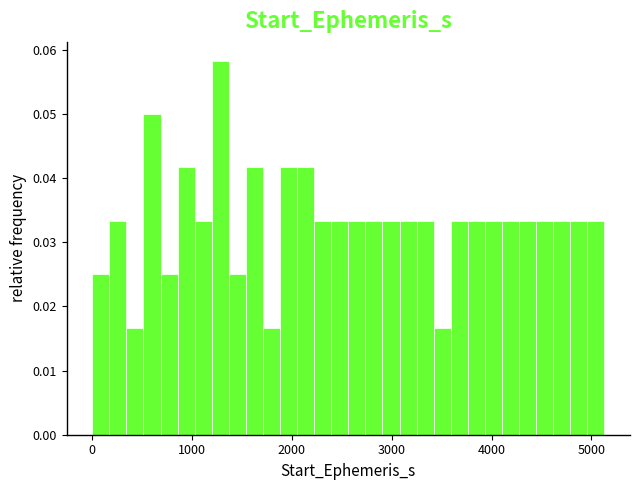

Read against the x-axis, roughly where is the centre of the tallest bar?

1300